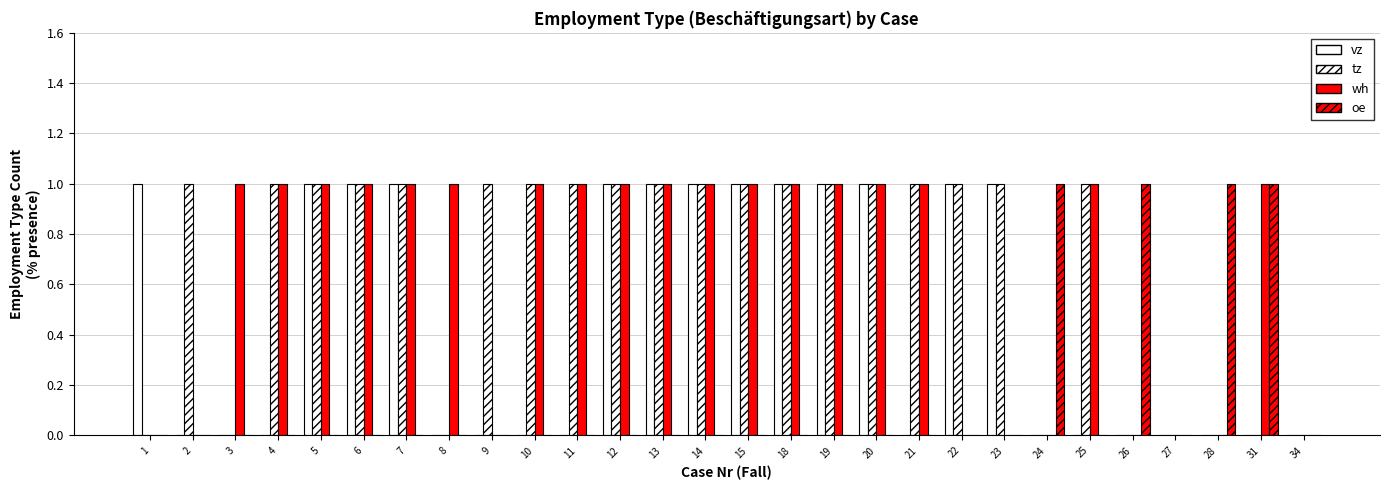

Does the chart contain stacked bars?

No